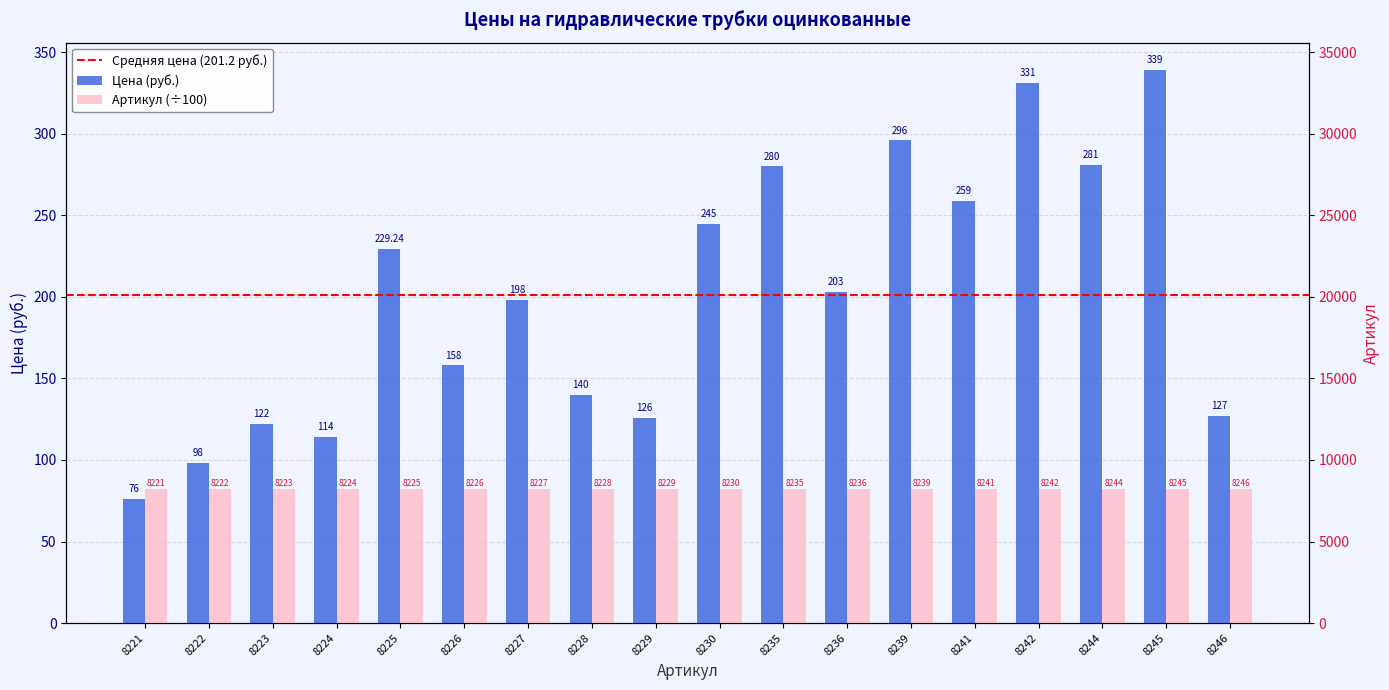

At which category does the chart reach its peak across all series?

8246